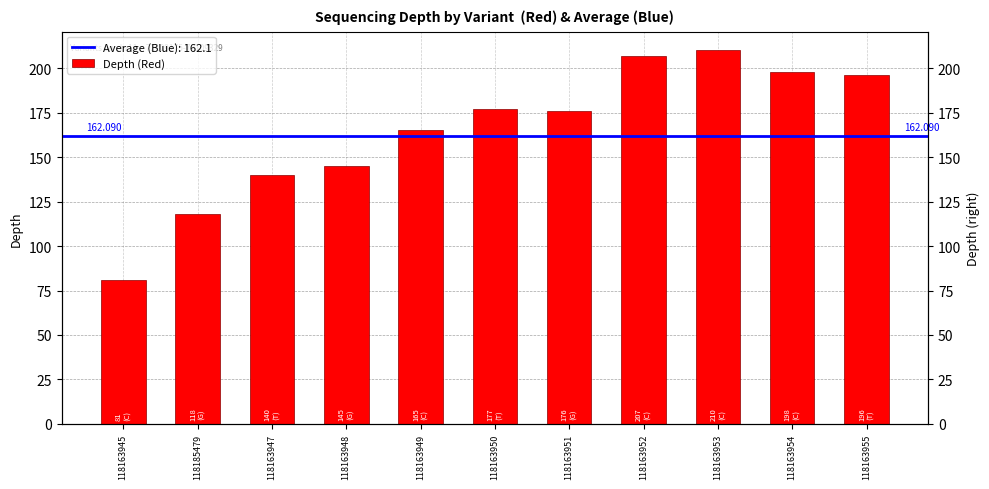

At which label is the value closest to 145?

118163948